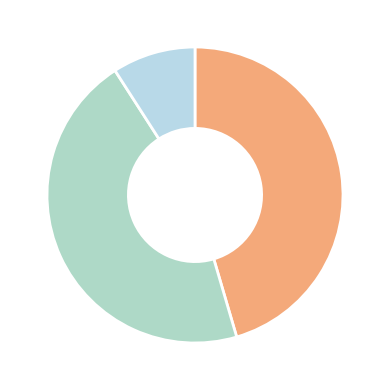

Rank the categories by value from highest to lowest.

хирургическое-неврологическое отделение, терапевтическое отделение, поликлиника